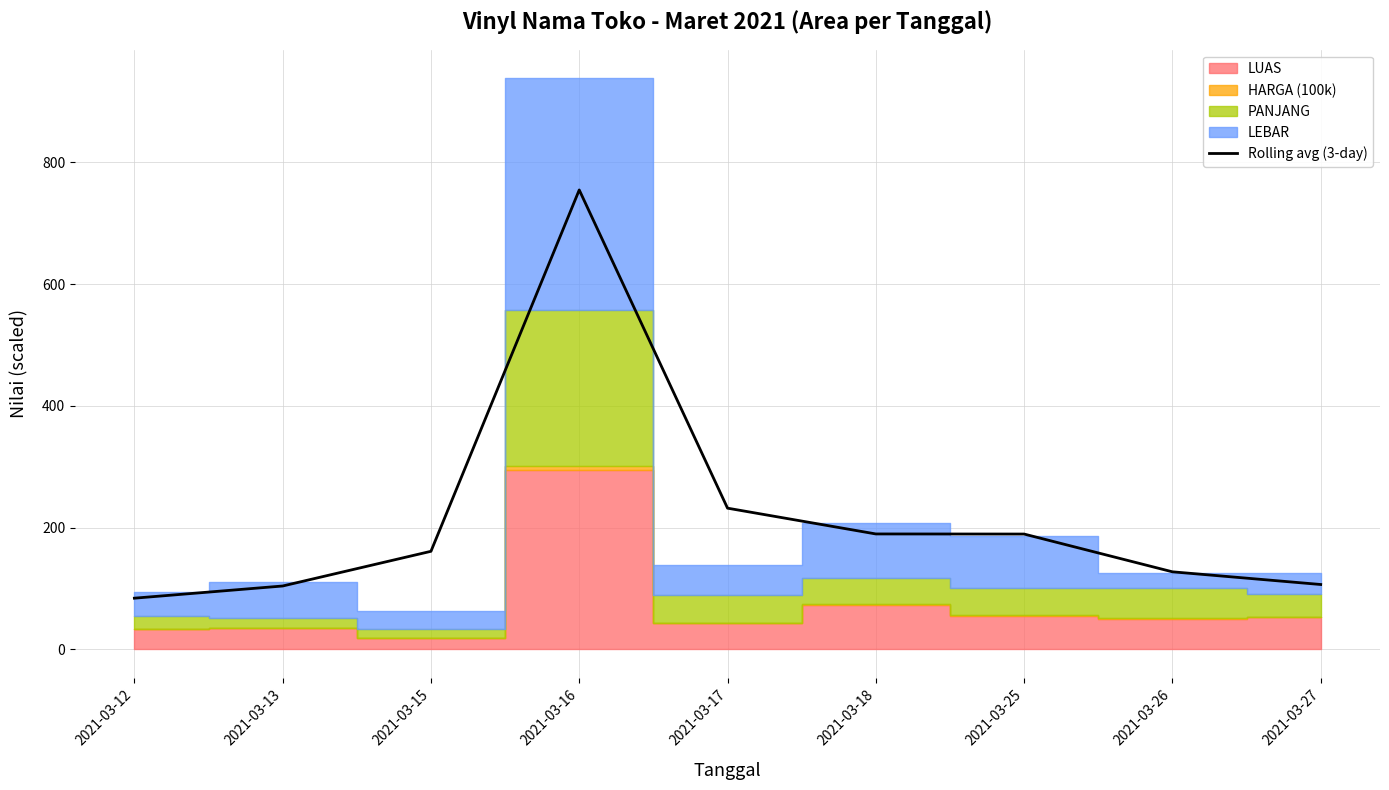

Count the number of values greater than 161.

5